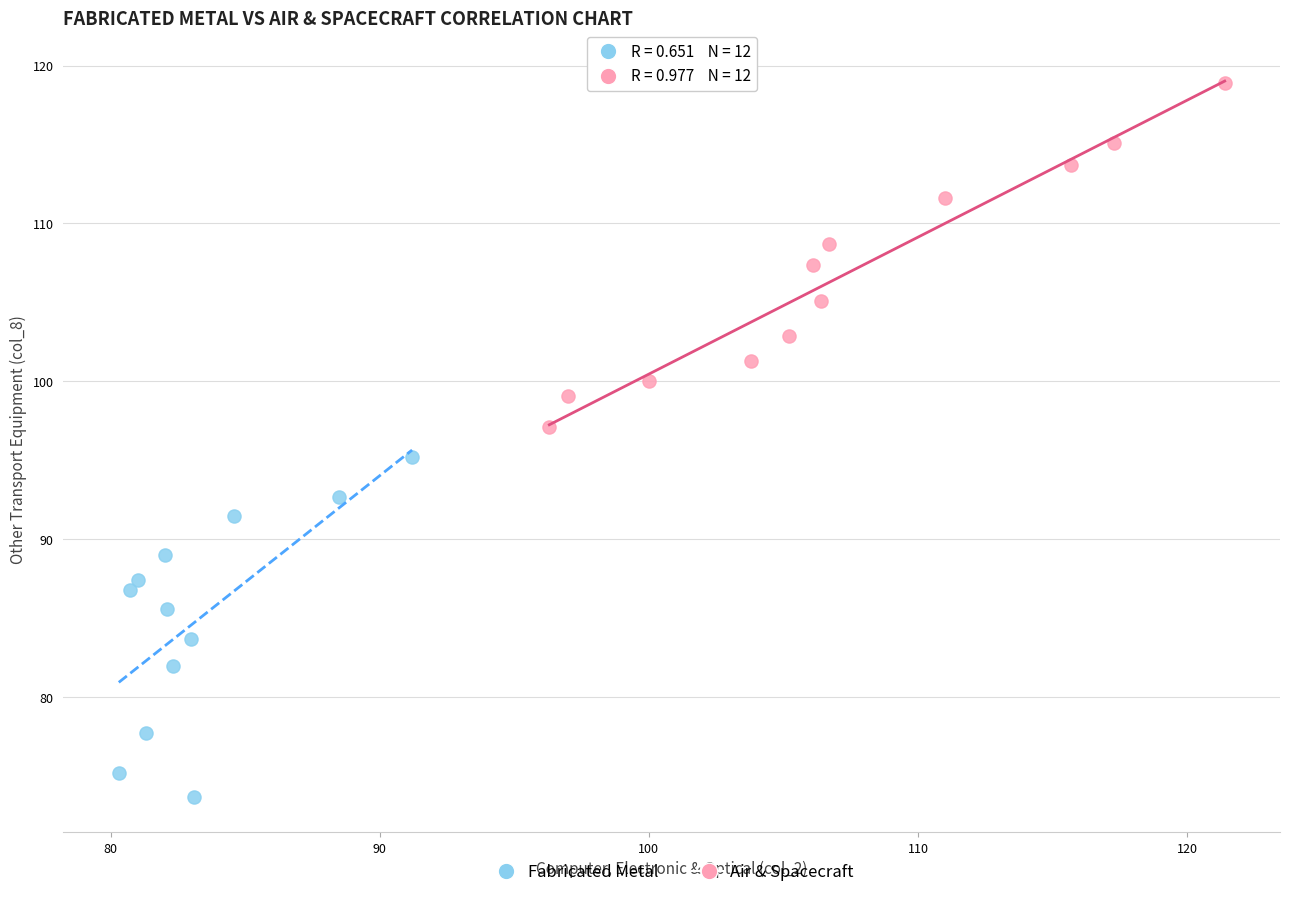

Which series contains the lowest Y value?

Fabricated Metal